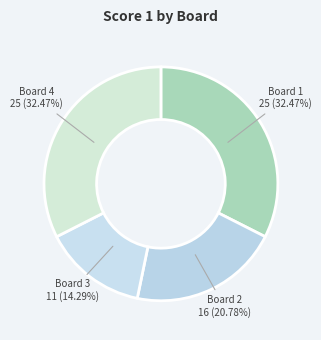

How many slices are in this pie chart?

4